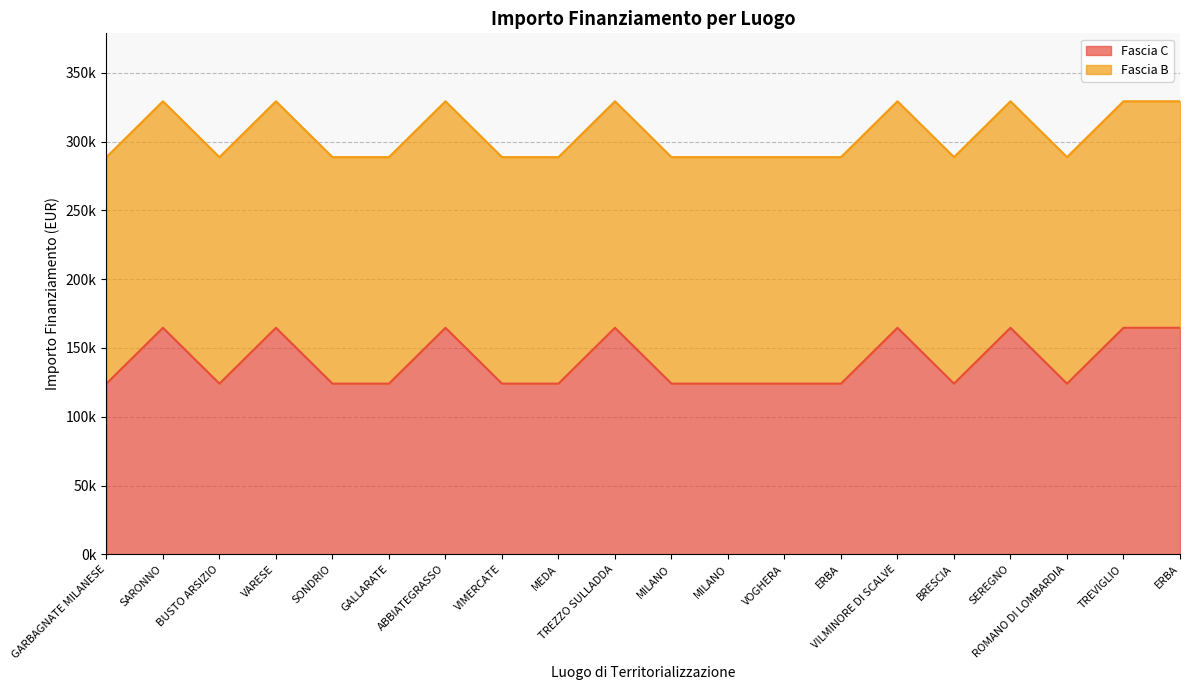

What is the change in value from VARESE to SONDRIO?

-40599.7